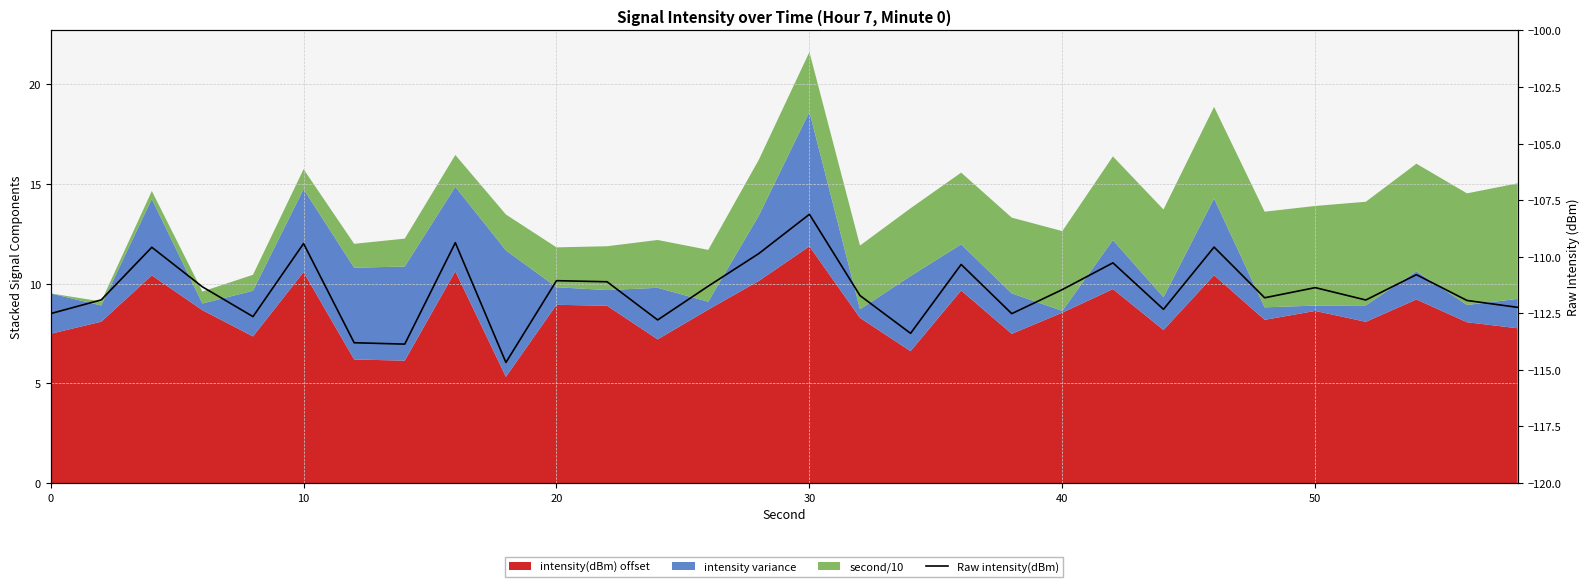

What is the approximate value at 50?

-111.4